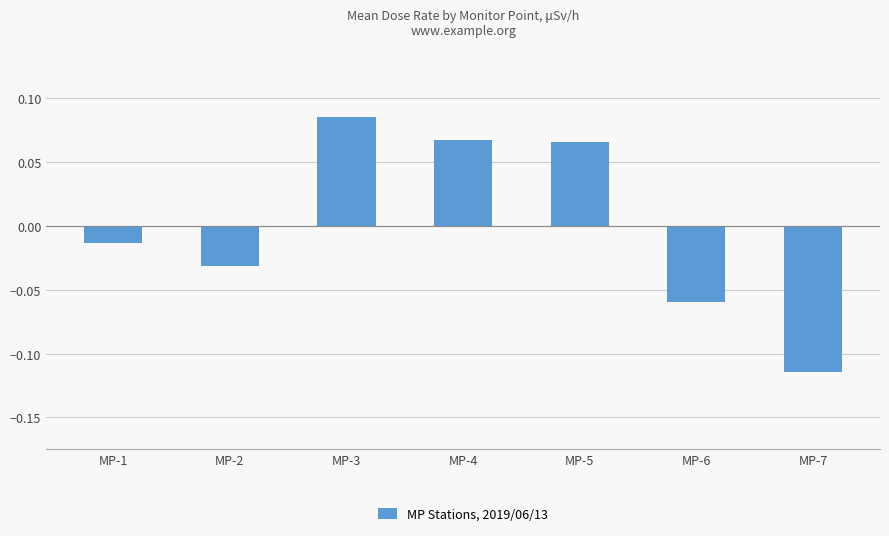

The value at MP-3 is 0.0. True or false?

False